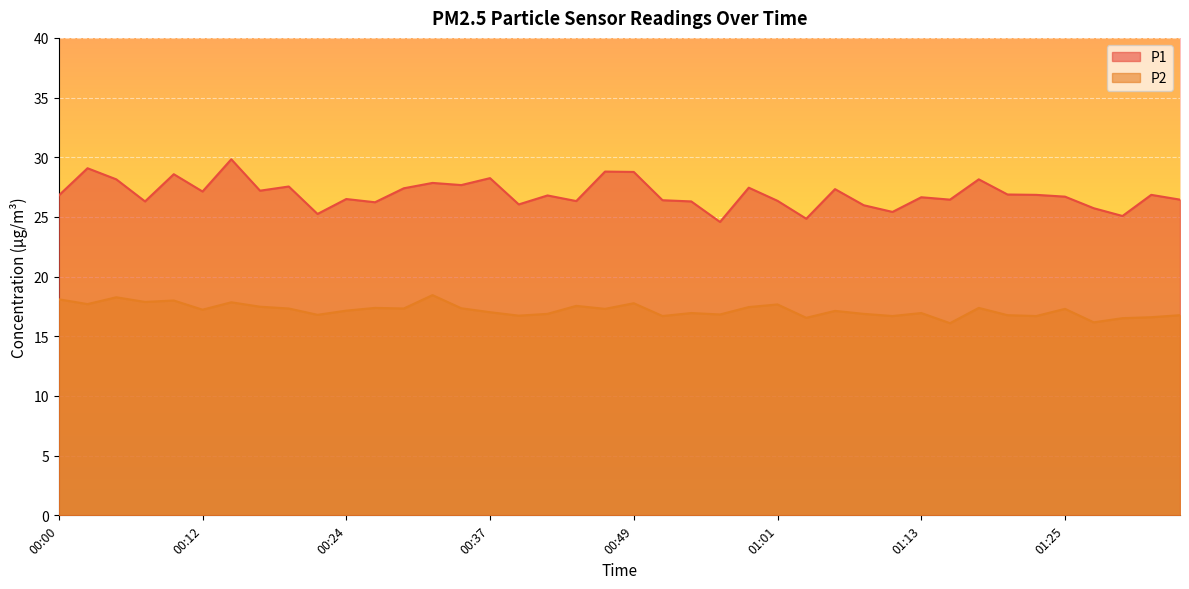

Reading right to left, extract all data points from this chart.

P1: 01:35=26.4	01:33=26.9	01:30=25.1	01:28=25.7	01:25=26.7	01:23=26.9	01:21=26.9	01:18=28.1	01:16=26.4	01:13=26.6	01:11=25.4	01:08=26.0	01:06=27.3	01:04=24.9	01:01=26.4	00:59=27.4	00:56=24.6	00:54=26.3	00:51=26.4	00:49=28.8	00:47=28.8	00:44=26.3	00:42=26.8	00:39=26.1	00:37=28.2	00:34=27.7	00:32=27.9	00:29=27.4	00:27=26.2	00:24=26.5	00:22=25.2	00:19=27.6	00:17=27.2	00:15=29.8	00:12=27.1	00:10=28.6	00:07=26.3	00:05=28.1	00:02=29.1	00:00=26.8
P2: 01:35=16.8	01:33=16.6	01:30=16.5	01:28=16.2	01:25=17.3	01:23=16.7	01:21=16.8	01:18=17.4	01:16=16.1	01:13=16.9	01:11=16.7	01:08=16.9	01:06=17.1	01:04=16.6	01:01=17.7	00:59=17.4	00:56=16.8	00:54=16.9	00:51=16.7	00:49=17.8	00:47=17.3	00:44=17.6	00:42=16.9	00:39=16.7	00:37=17.0	00:34=17.4	00:32=18.4	00:29=17.3	00:27=17.4	00:24=17.1	00:22=16.8	00:19=17.3	00:17=17.5	00:15=17.9	00:12=17.2	00:10=18.0	00:07=17.9	00:05=18.3	00:02=17.7	00:00=18.1